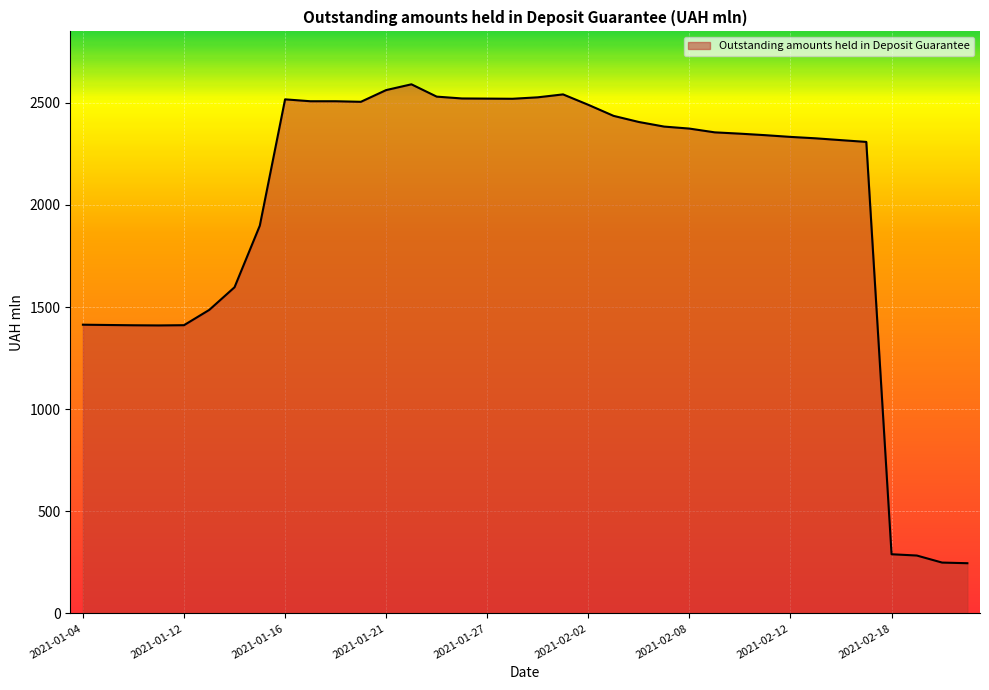

What is the smallest value displayed?

245.9